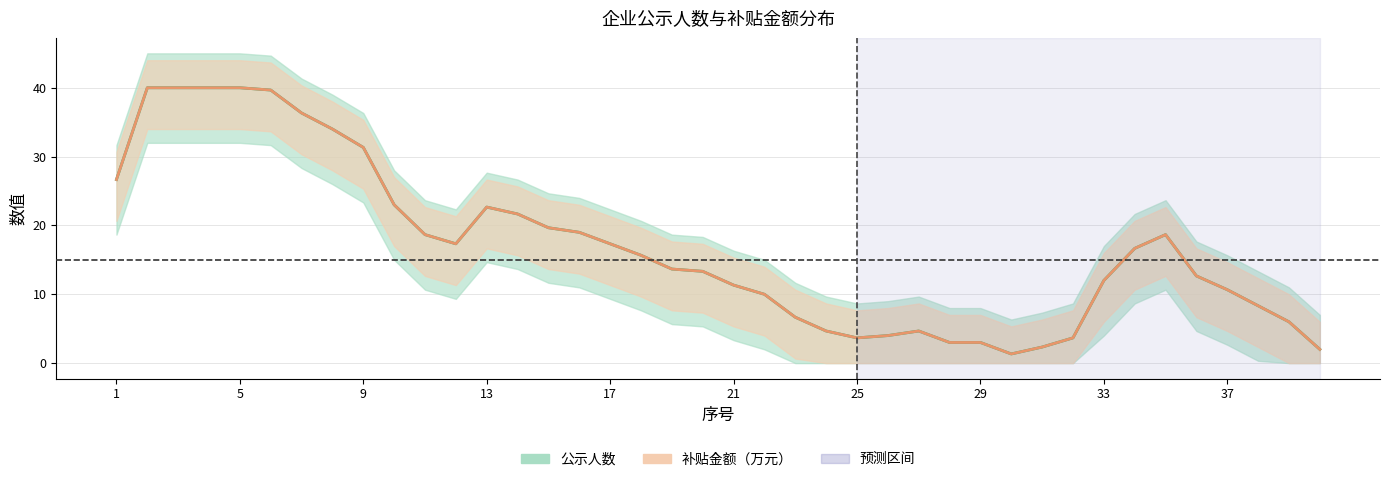

The 补贴金额（万元×比例） series shows 7.1 at 37. True or false?

False